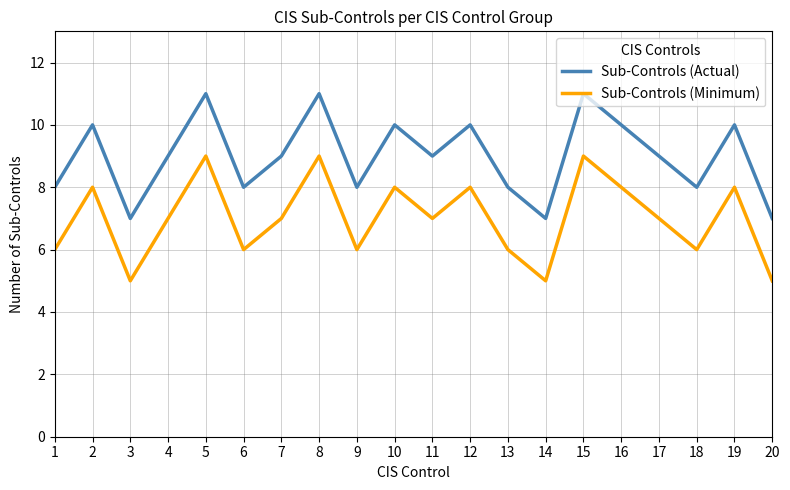

Reading left to right, extract all data points from this chart.

Sub-Controls (Actual): 8	10	7	9	11	8	9	11	8	10	9	10	8	7	11	10	9	8	10	7
Sub-Controls (Minimum): 6	8	5	7	9	6	7	9	6	8	7	8	6	5	9	8	7	6	8	5